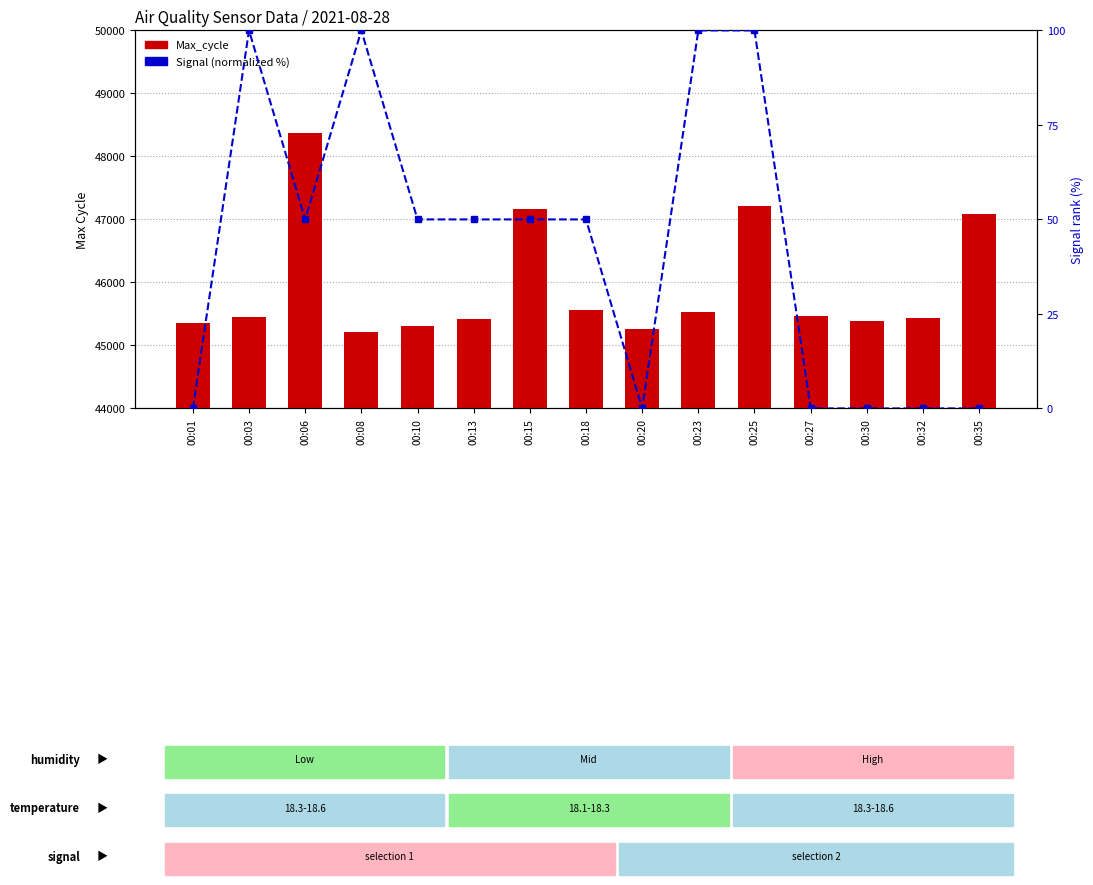

Where does the Signal (normalized) series first go above 50?

00:03